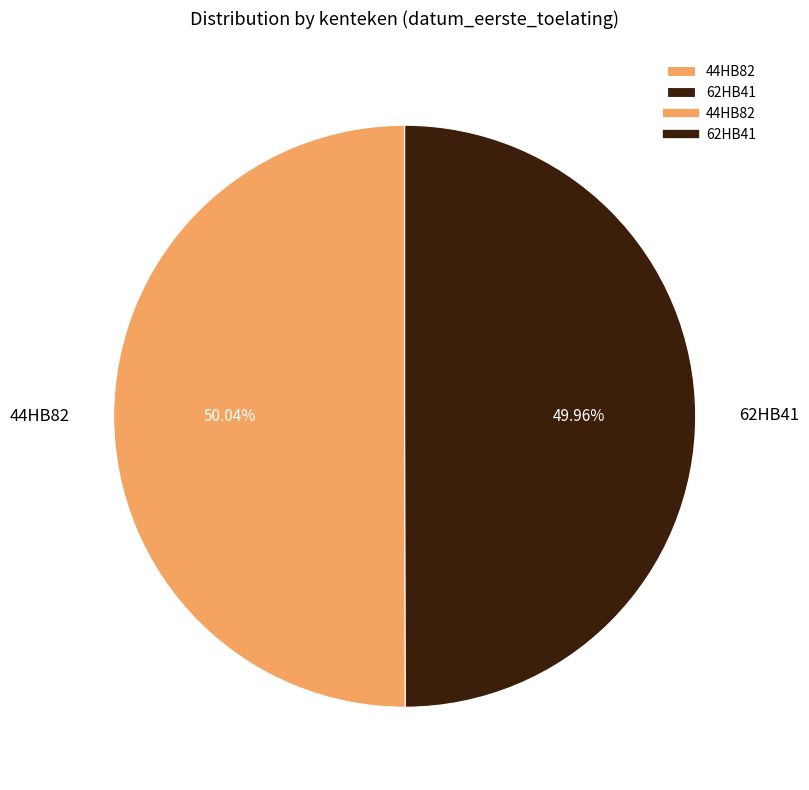

Does any single category account for the majority?

Yes